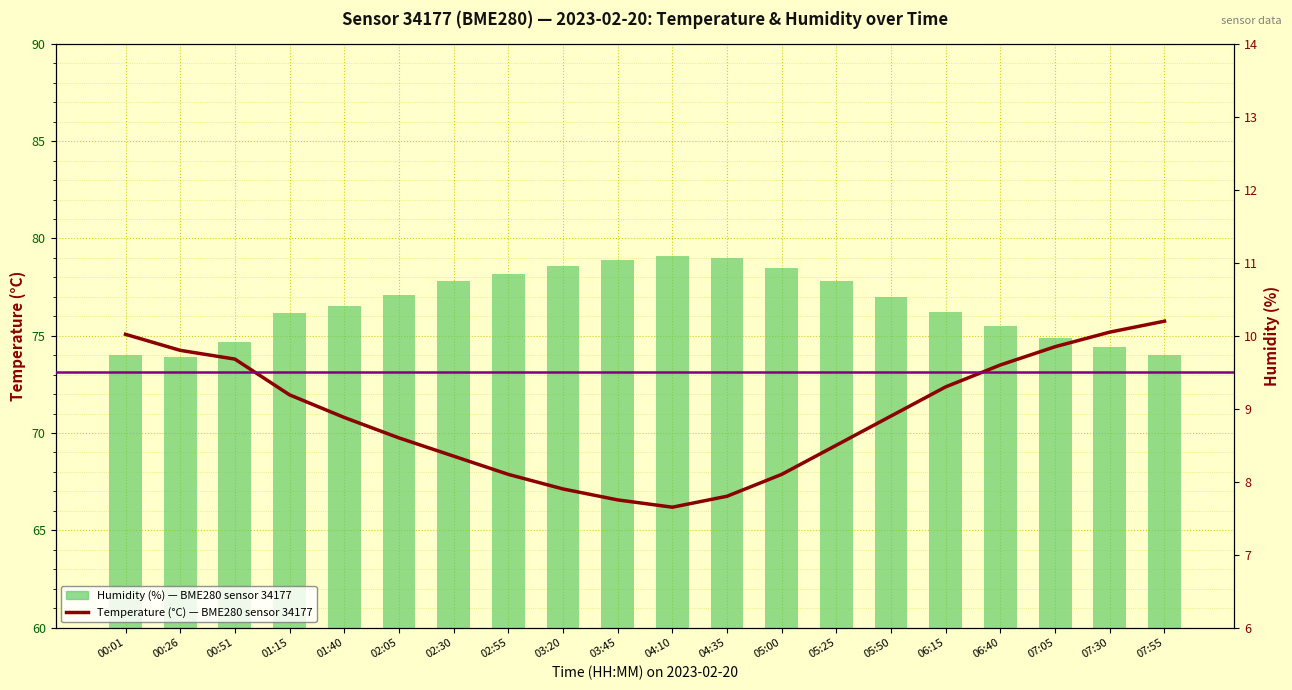

Rank the categories by Temperature (°C) — BME280 sensor 34177 value from lowest to highest.

04:10, 03:45, 04:35, 03:20, 02:55, 05:00, 02:30, 05:25, 02:05, 01:40, 05:50, 01:15, 06:15, 06:40, 00:51, 00:26, 07:05, 00:01, 07:30, 07:55